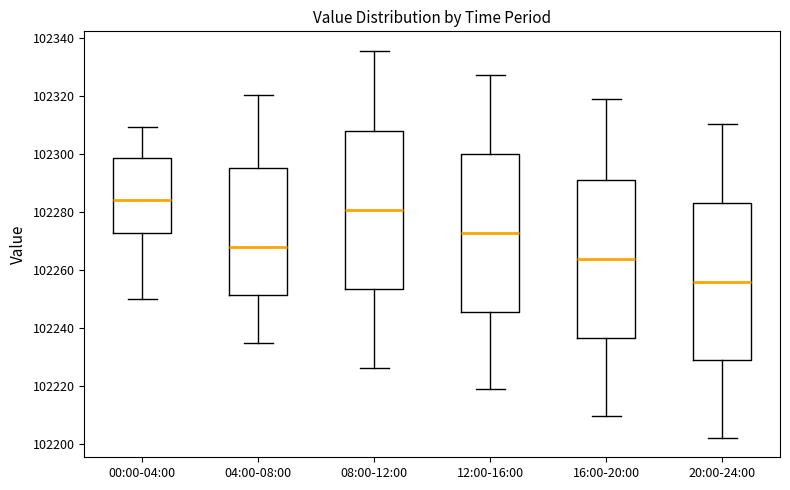

Reading left to right, transcribe this box plot: for each box, give where its median line is, the range the box spans, and where its two whiskers end, as read against the y-axis. The values are not printed on the chart, so give them approximately, as read against the axis.

00:00-04:00: median 102284, box 102272 to 102298, whiskers 102250 to 102310
04:00-08:00: median 102268, box 102252 to 102296, whiskers 102234 to 102320
08:00-12:00: median 102280, box 102254 to 102308, whiskers 102226 to 102336
12:00-16:00: median 102272, box 102246 to 102300, whiskers 102218 to 102328
16:00-20:00: median 102264, box 102236 to 102292, whiskers 102210 to 102318
20:00-24:00: median 102256, box 102228 to 102284, whiskers 102202 to 102310